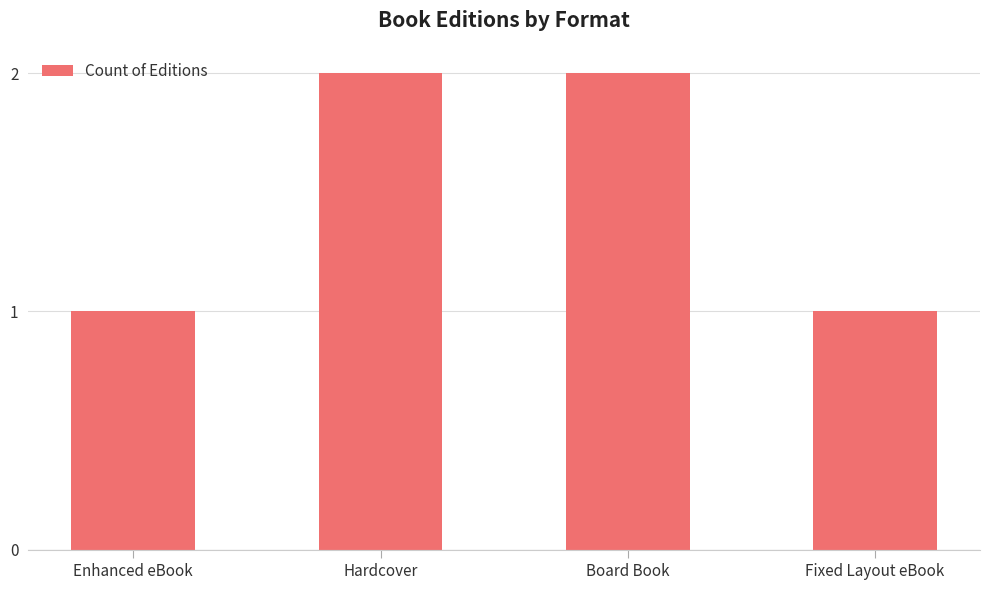

What is the sum of all values?

6